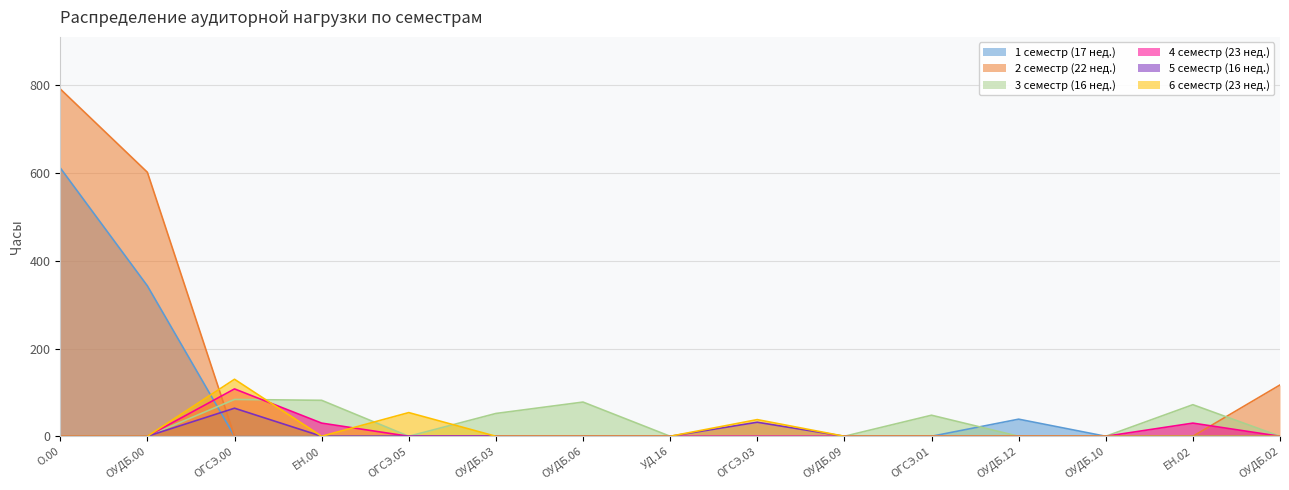

Reading right to left, list all the values displayed in this chart.

1 семестр (17 нед.): ОУДБ.02=0	ЕН.02=0	ОУДБ.10=0	ОУДБ.12=39	ОГСЭ.01=0	ОУДБ.09=0	ОГСЭ.03=0	УД.16=0	ОУДБ.06=0	ОУДБ.03=0	ОГСЭ.05=0	ЕН.00=0	ОГСЭ.00=0	ОУДБ.00=343	О.00=612
2 семестр (22 нед.): ОУДБ.02=117	ЕН.02=0	ОУДБ.10=0	ОУДБ.12=0	ОГСЭ.01=0	ОУДБ.09=0	ОГСЭ.03=0	УД.16=0	ОУДБ.06=0	ОУДБ.03=0	ОГСЭ.05=0	ЕН.00=0	ОГСЭ.00=0	ОУДБ.00=602	О.00=792
3 семестр (16 нед.): ОУДБ.02=0	ЕН.02=72	ОУДБ.10=0	ОУДБ.12=0	ОГСЭ.01=48	ОУДБ.09=0	ОГСЭ.03=0	УД.16=0	ОУДБ.06=78	ОУДБ.03=52	ОГСЭ.05=0	ЕН.00=82	ОГСЭ.00=84	ОУДБ.00=0	О.00=0
4 семестр (23 нед.): ОУДБ.02=0	ЕН.02=30	ОУДБ.10=0	ОУДБ.12=0	ОГСЭ.01=0	ОУДБ.09=0	ОГСЭ.03=0	УД.16=0	ОУДБ.06=0	ОУДБ.03=0	ОГСЭ.05=0	ЕН.00=30	ОГСЭ.00=108	ОУДБ.00=0	О.00=0
5 семестр (16 нед.): ОУДБ.02=0	ЕН.02=0	ОУДБ.10=0	ОУДБ.12=0	ОГСЭ.01=0	ОУДБ.09=0	ОГСЭ.03=32	УД.16=0	ОУДБ.06=0	ОУДБ.03=0	ОГСЭ.05=0	ЕН.00=0	ОГСЭ.00=64	ОУДБ.00=0	О.00=0
6 семестр (23 нед.): ОУДБ.02=0	ЕН.02=0	ОУДБ.10=0	ОУДБ.12=0	ОГСЭ.01=0	ОУДБ.09=0	ОГСЭ.03=38	УД.16=0	ОУДБ.06=0	ОУДБ.03=0	ОГСЭ.05=54	ЕН.00=0	ОГСЭ.00=130	ОУДБ.00=0	О.00=0